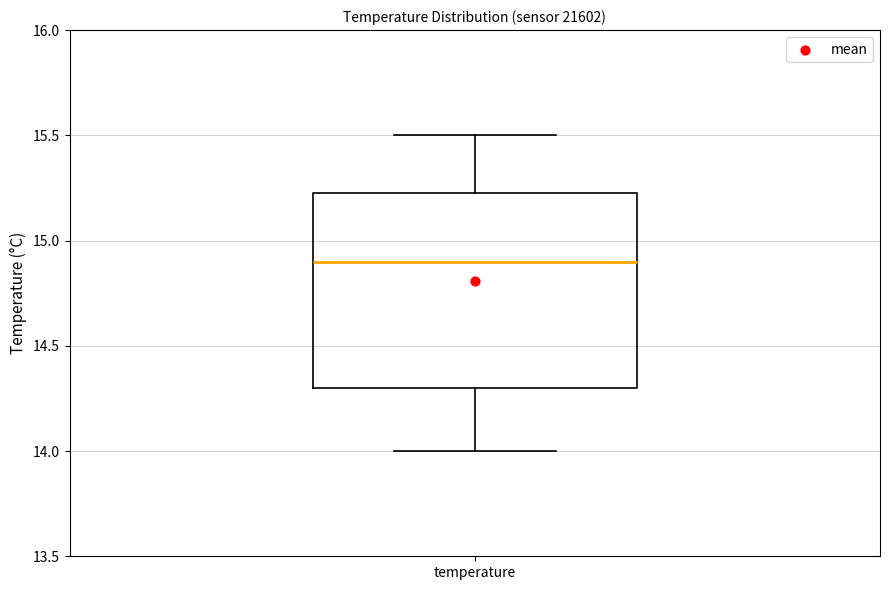

Where does the lower whisker of the box for temperature end on the y-axis? The values are not printed on the chart, so give them approximately, as read against the axis.

14.00